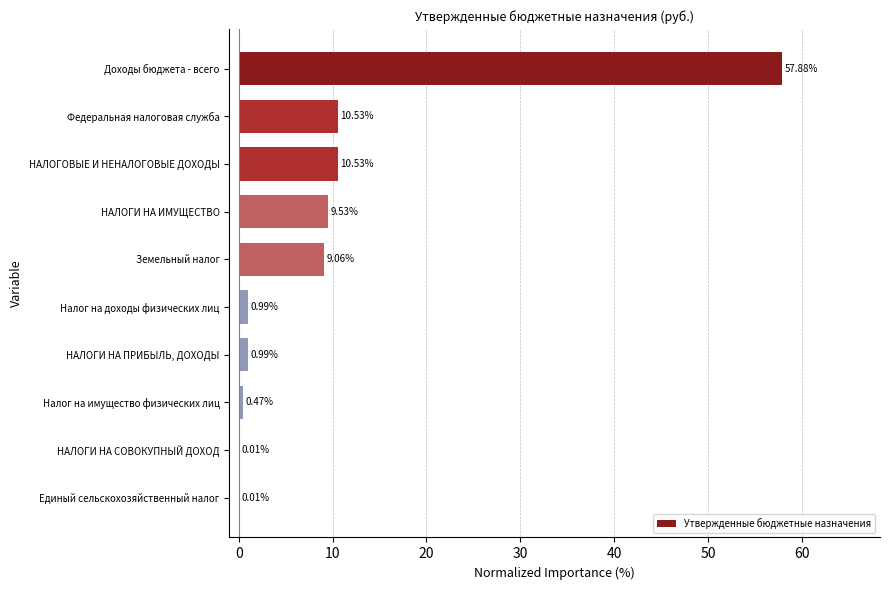

What is the sum of all values?

100.0